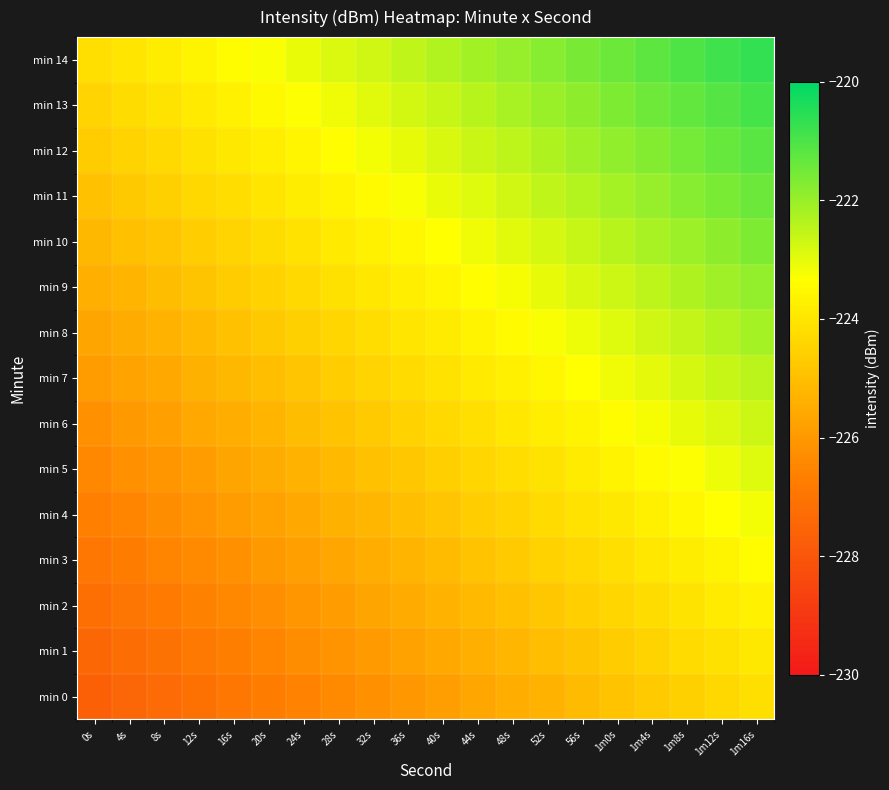

What is the spread (max minus min) of values at 1m4s?

3.5